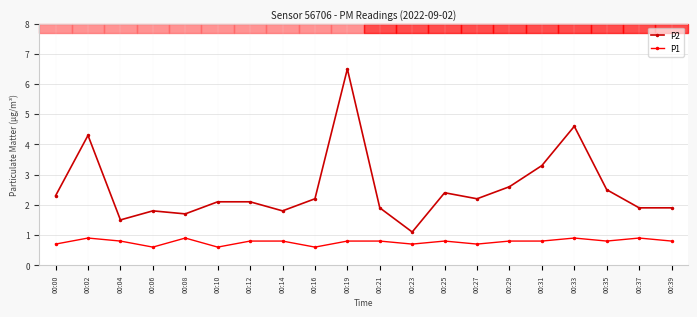

True or false: P2 has a value of 1.5 at 00:27.

False